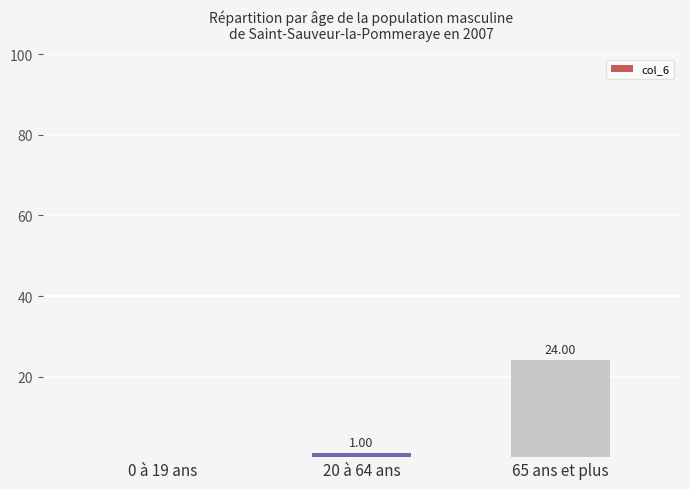

Which has a higher value, 0 à 19 ans or 65 ans et plus?

65 ans et plus